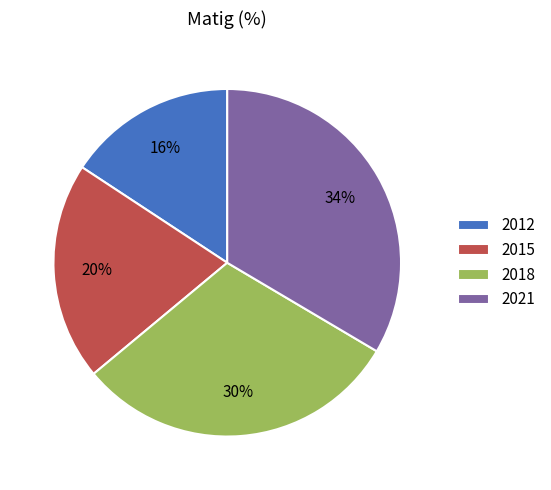

Is the sum of 2012 and 2018 greater than half?

No